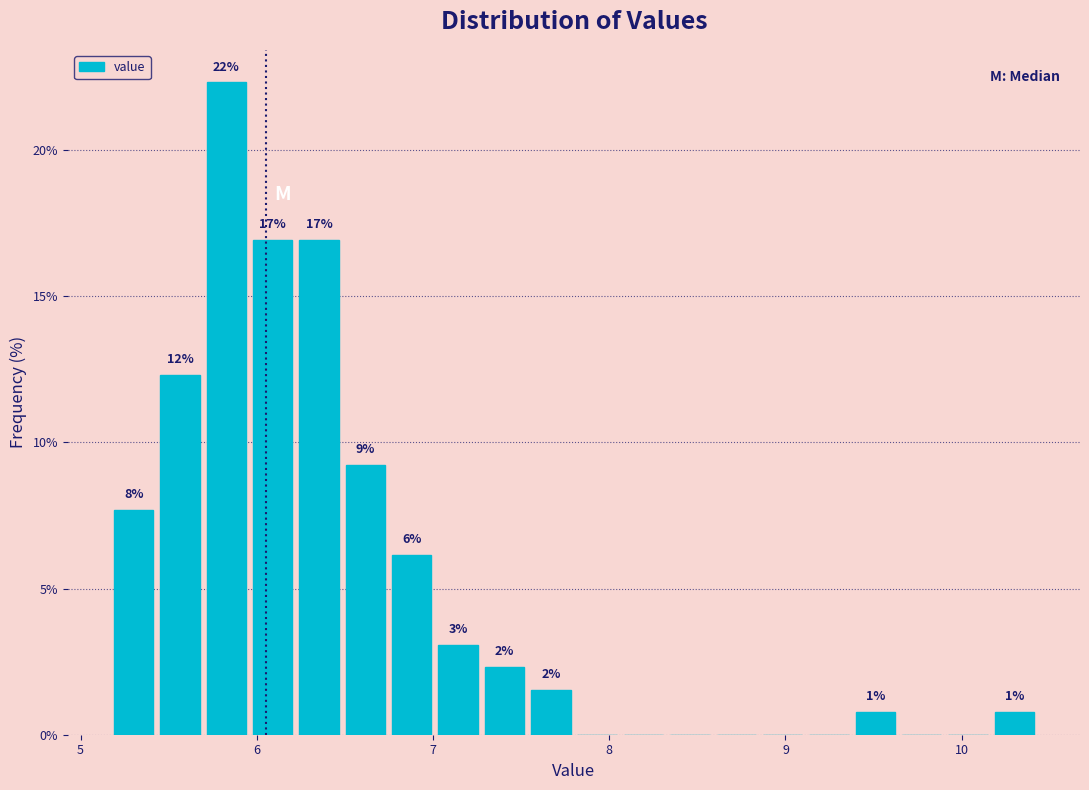

Around what value on the x-axis is the tallest bar? Give the approximate position of its centre, as read against the axis.

5.8